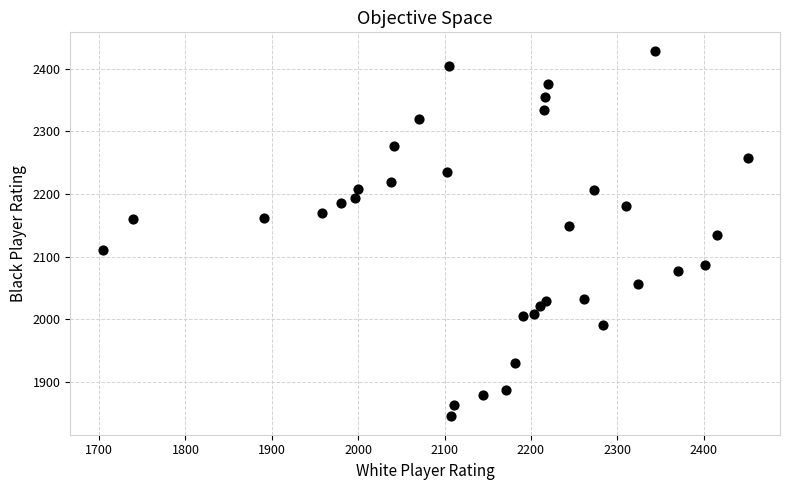

What is the range of X values (max minus min)?

747